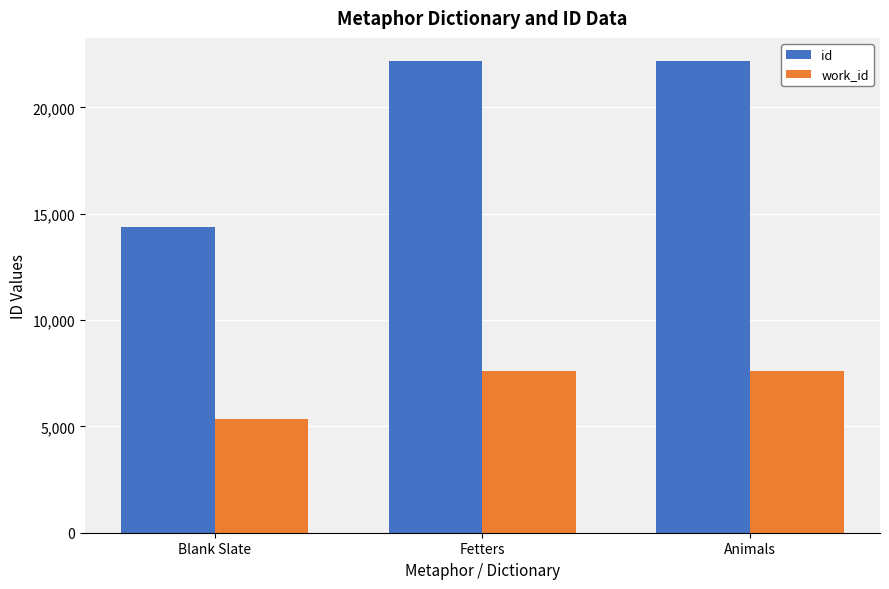

What is the approximate value of work_id at Fetters?

7583